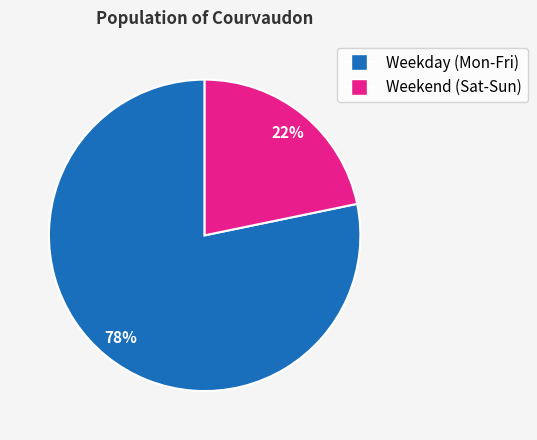

How many segments does this pie chart have?

2